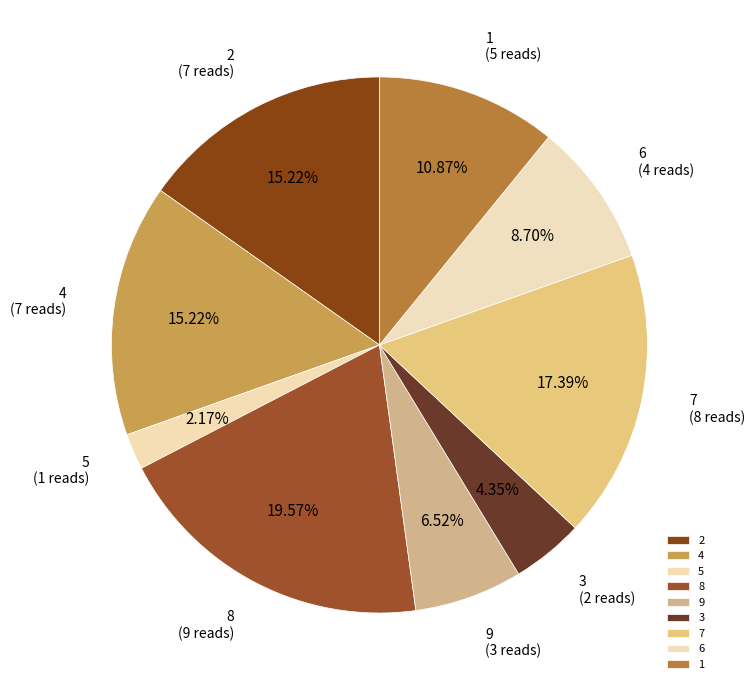

Does any single category account for the majority?

No